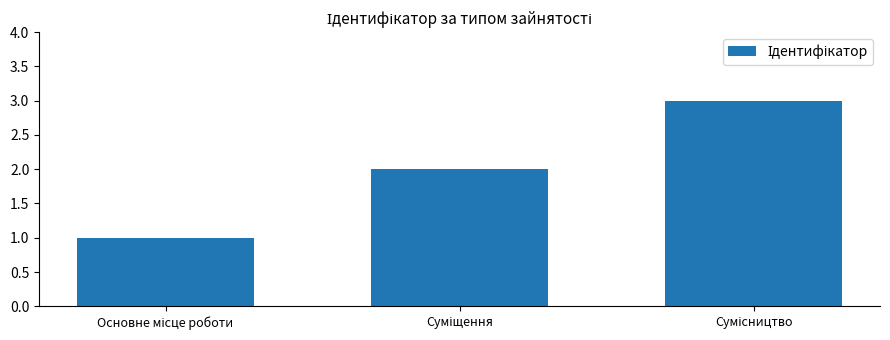

What is the greatest value displayed?

3